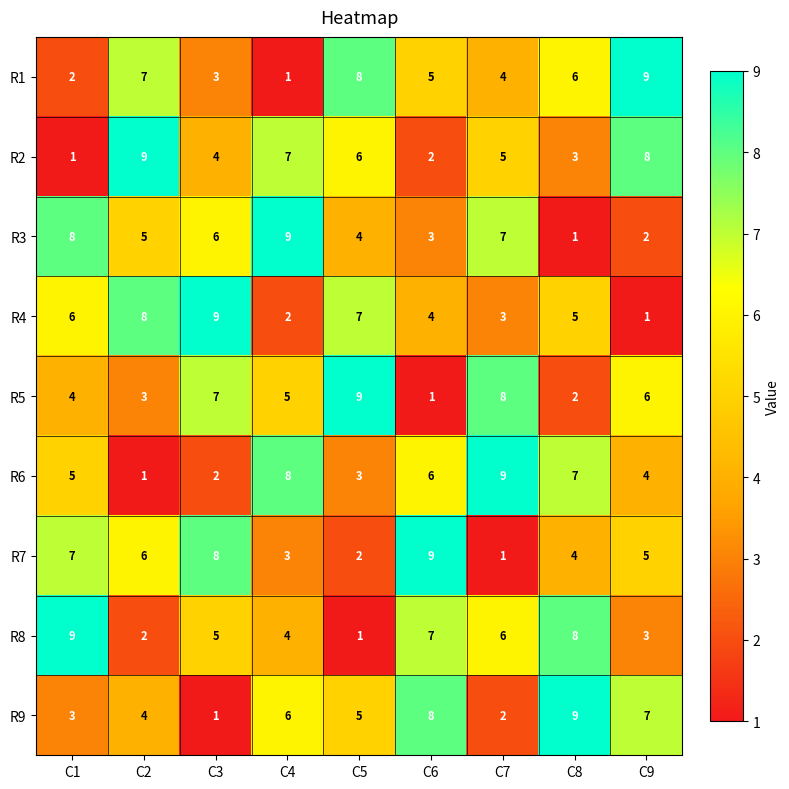

List the labels in order of R4 value, largest first.

C3, C2, C5, C1, C8, C6, C7, C4, C9